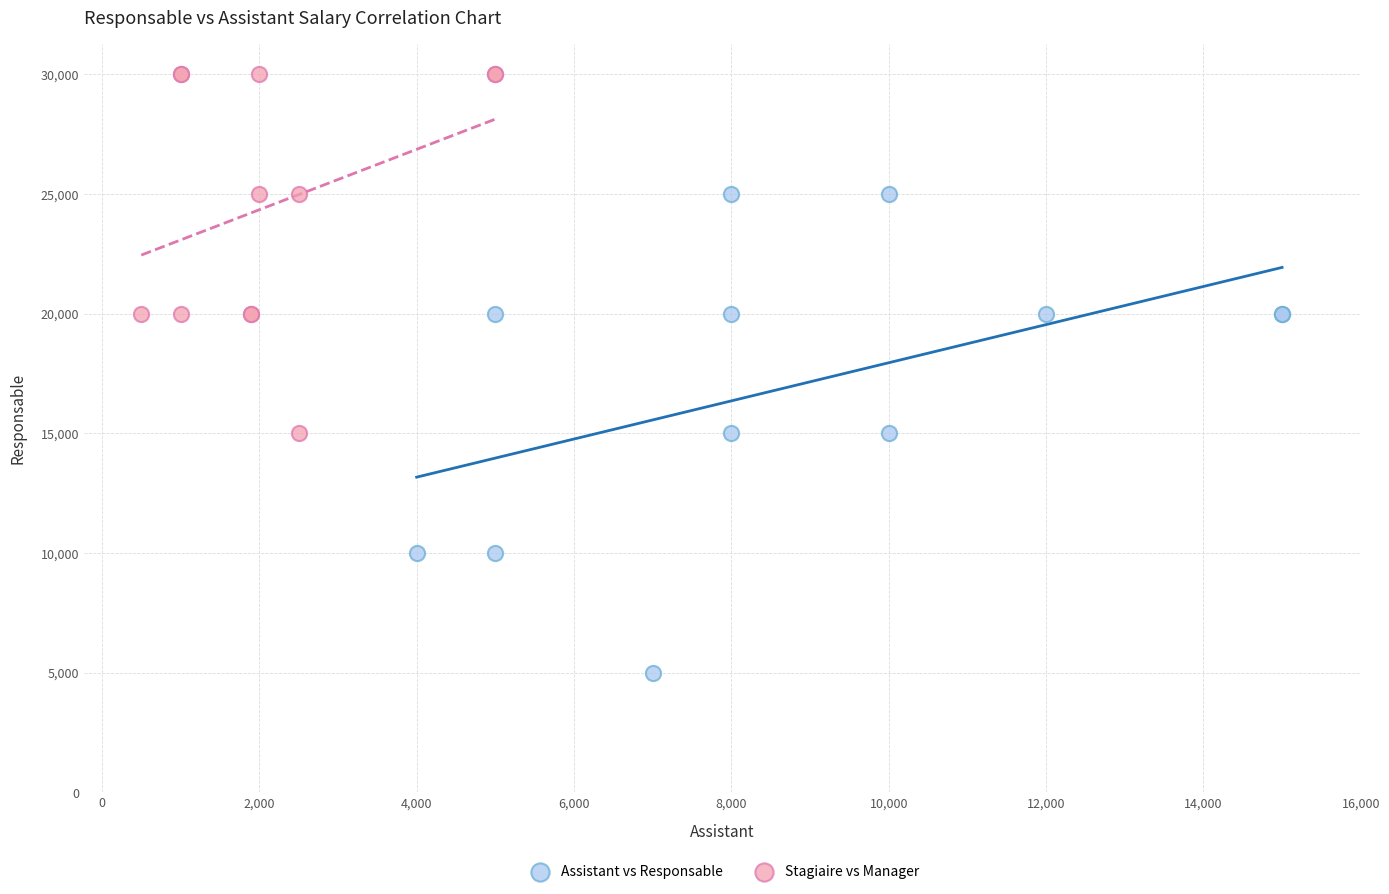

Which series has the widest spread of Y values?

Assistant vs Responsable